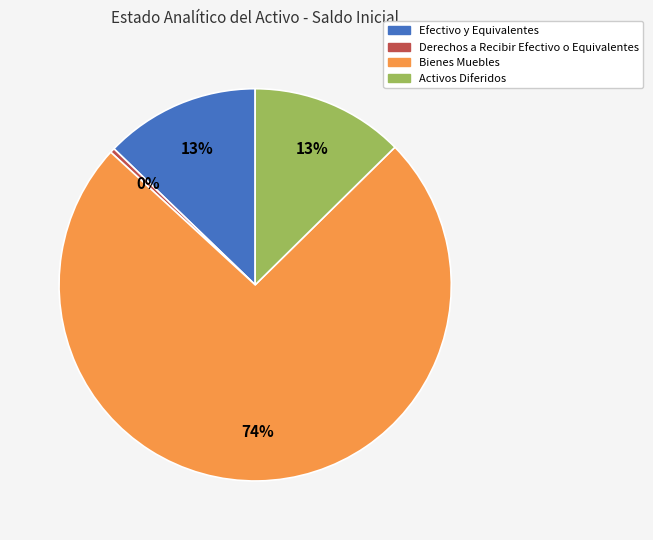

To the nearest percent, what is the difference between the largest and smallest slice percentages?

74%